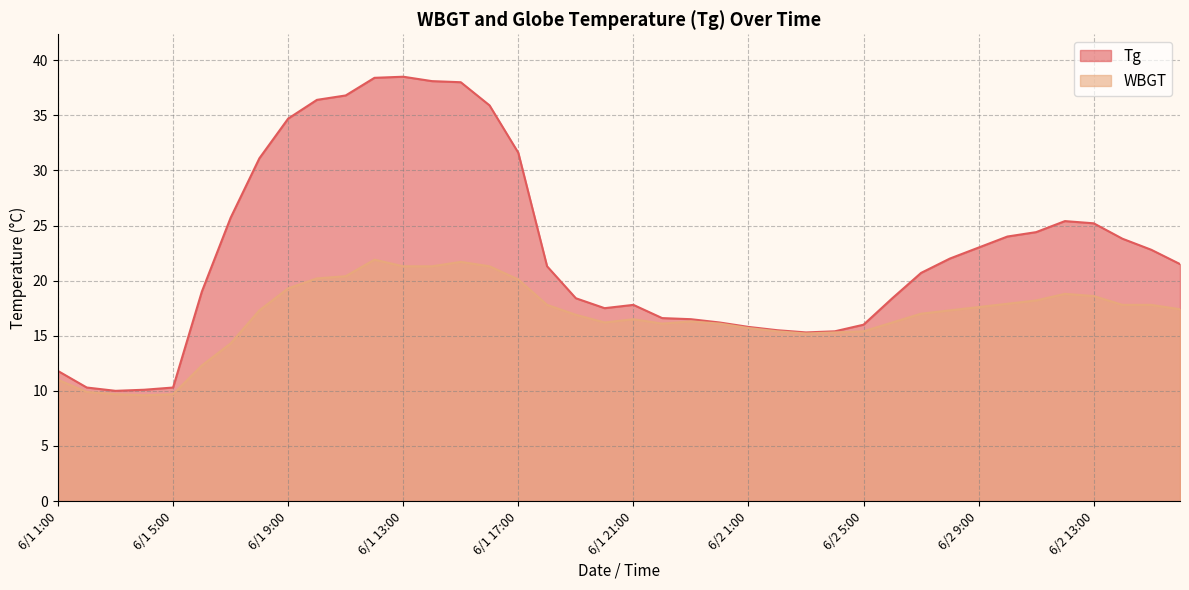

What position from the right is 6/1 20:00?

21